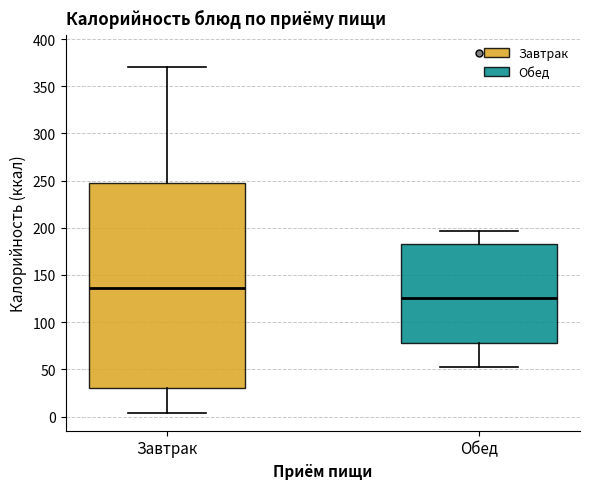

Reading left to right, read every box against the y-axis: the position of its median line, the range the box covers, and the ends of its whiskers. The values are not printed on the chart, so give them approximately, as read against the axis.

Завтрак: median 135, box 30 to 245, whiskers 5 to 370
Обед: median 125, box 80 to 185, whiskers 55 to 195